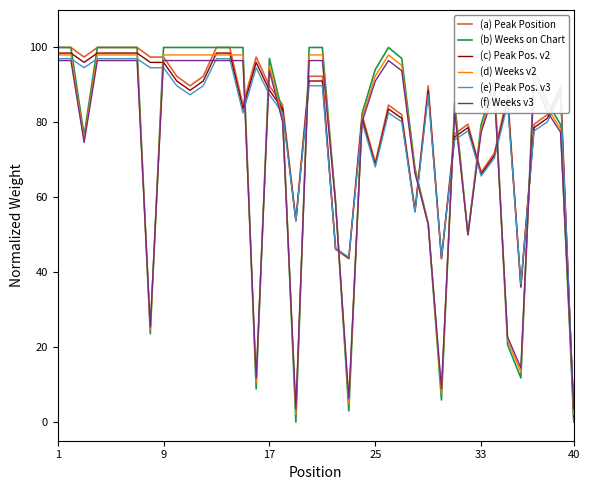

True or false: (a) Peak Position and (b) Weeks on Chart intersect in this chart.

True